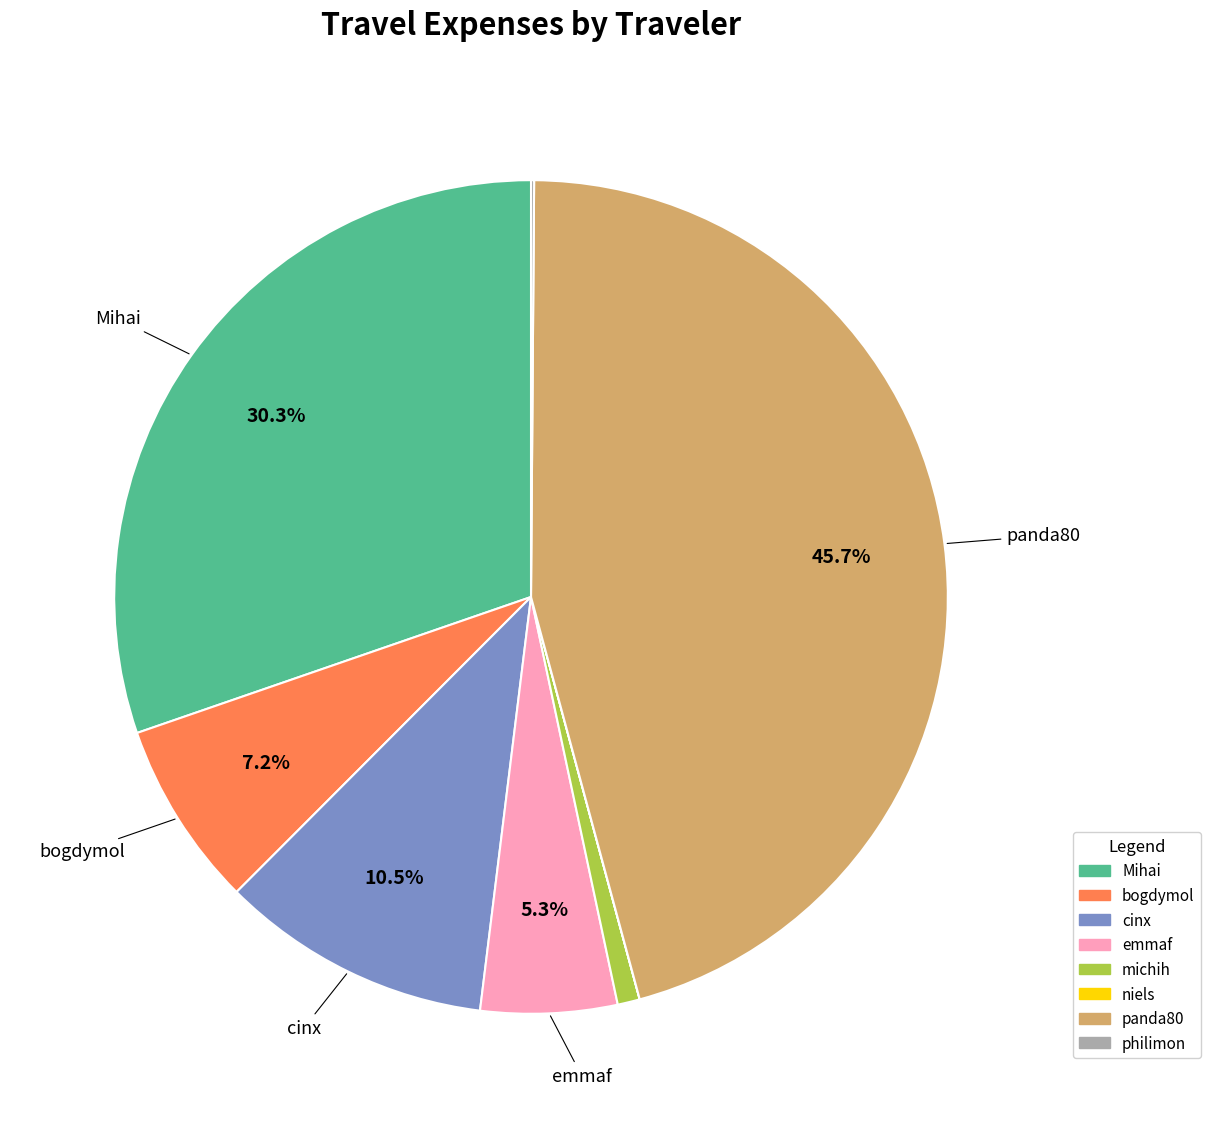

Is Mihai the majority of the pie?

No